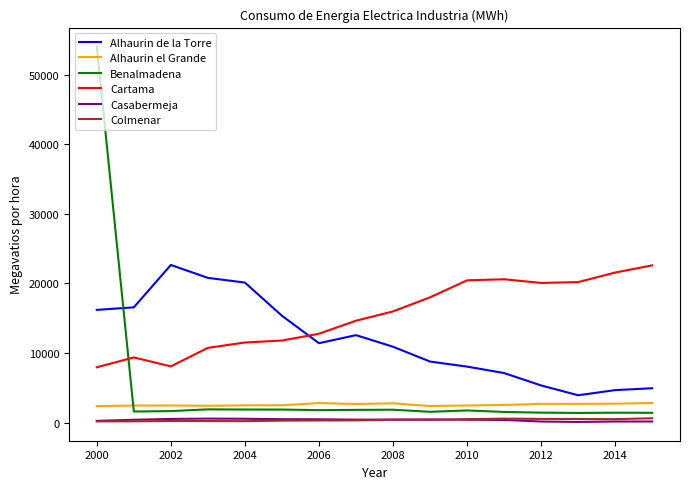

What is the difference between the second highest and second lowest values in the Benalmadena series?

497.2